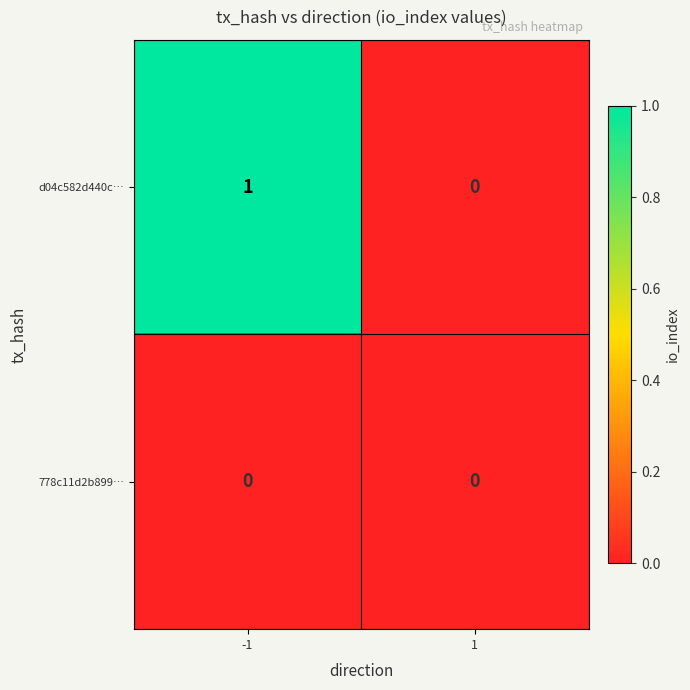

Which series has the largest range (max minus min)?

d04c582d440c…